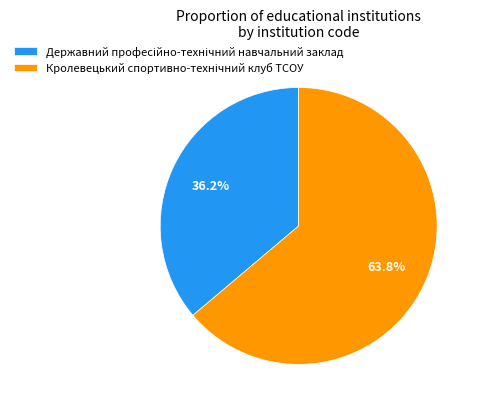

Is there a majority slice in this chart?

Yes